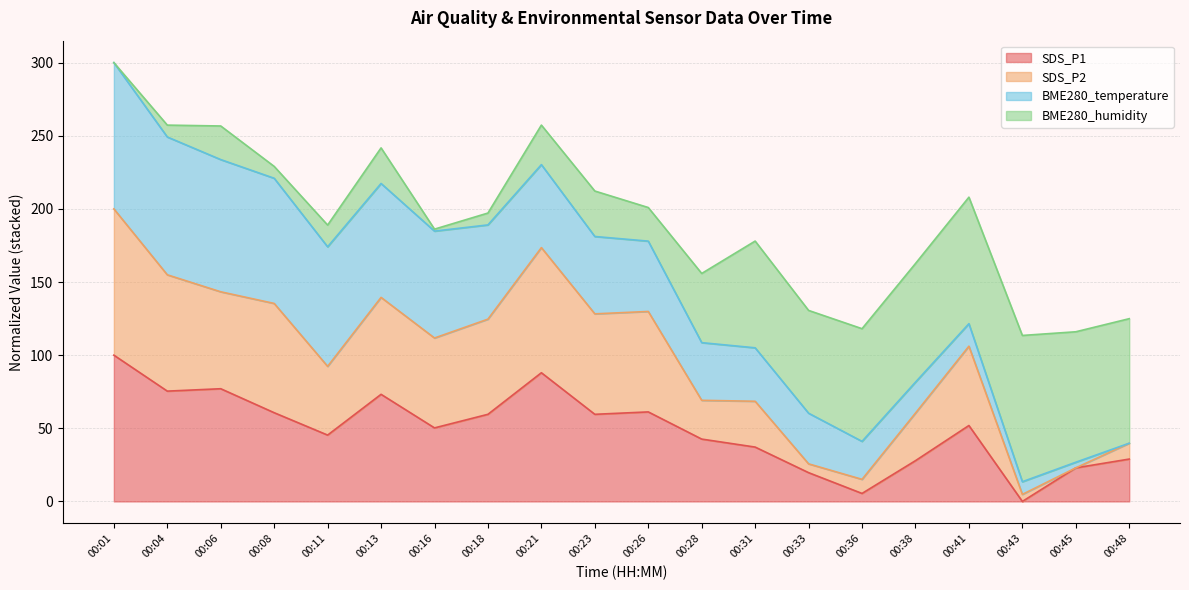

Is it true that SDS_P1 equals 78.1 at 00:16?

False